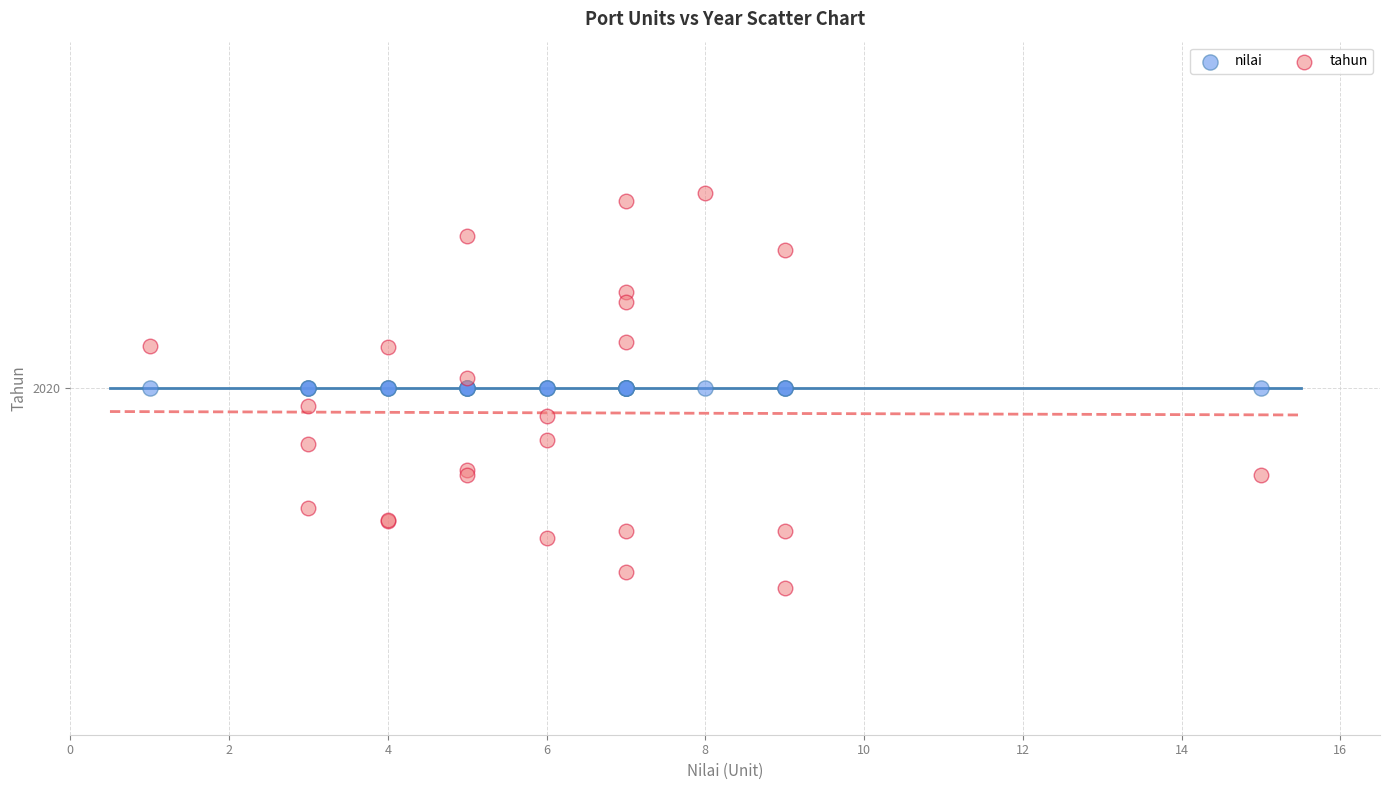

What are all the series names shown in the legend?

nilai, tahun